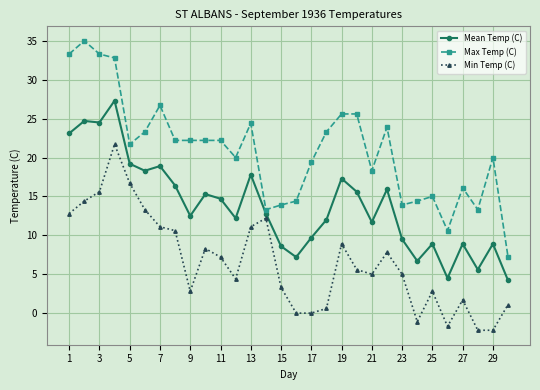

What is the maximum value for Mean Temp (C)?

27.3